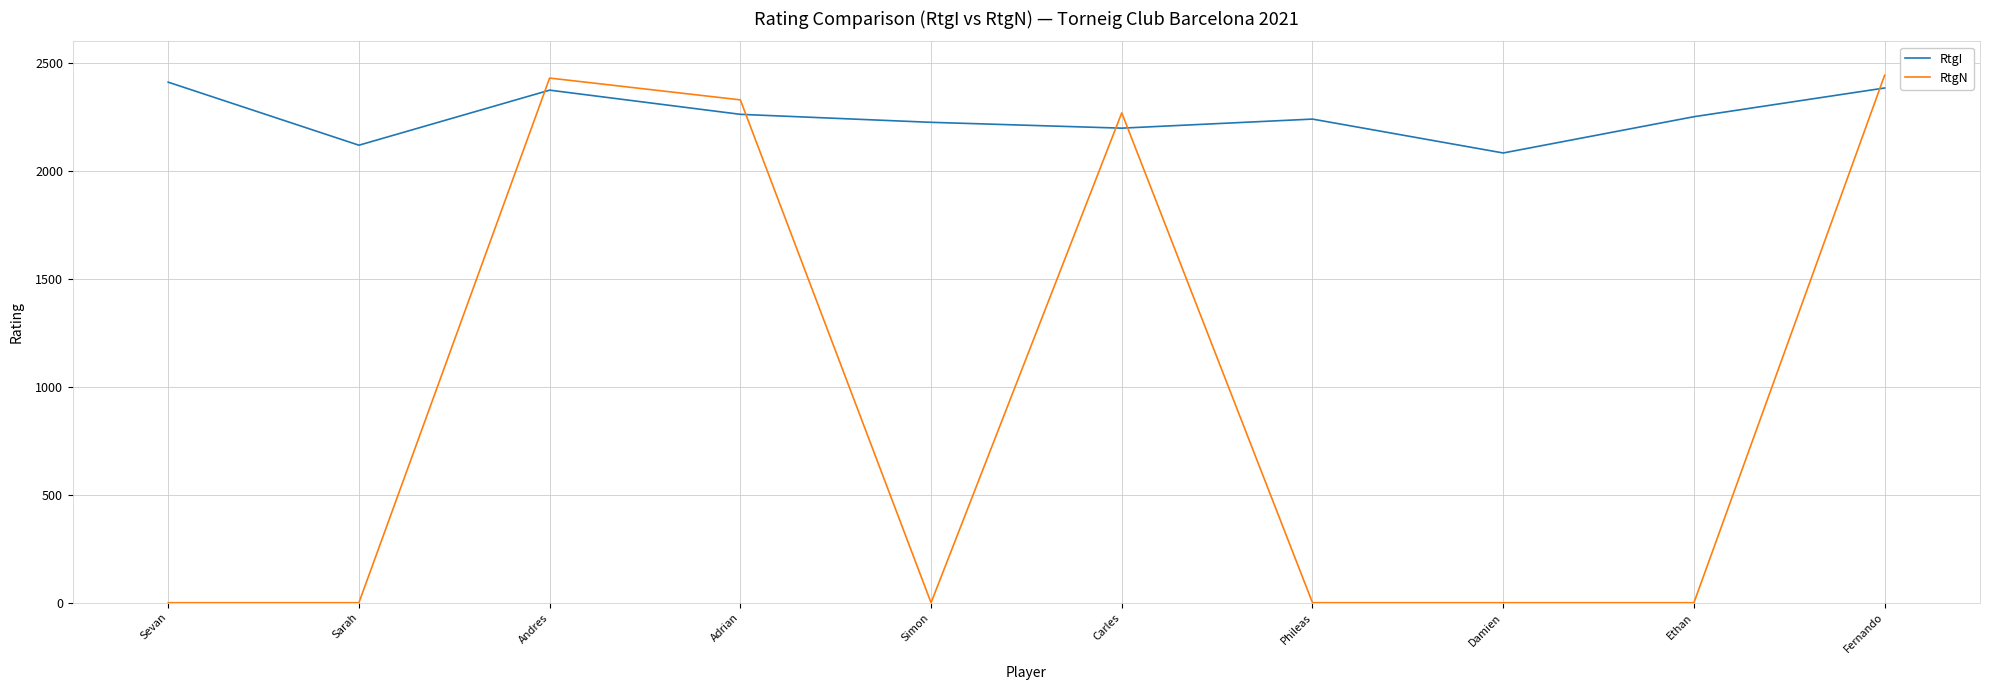

What is the maximum value shown in the chart?

2443